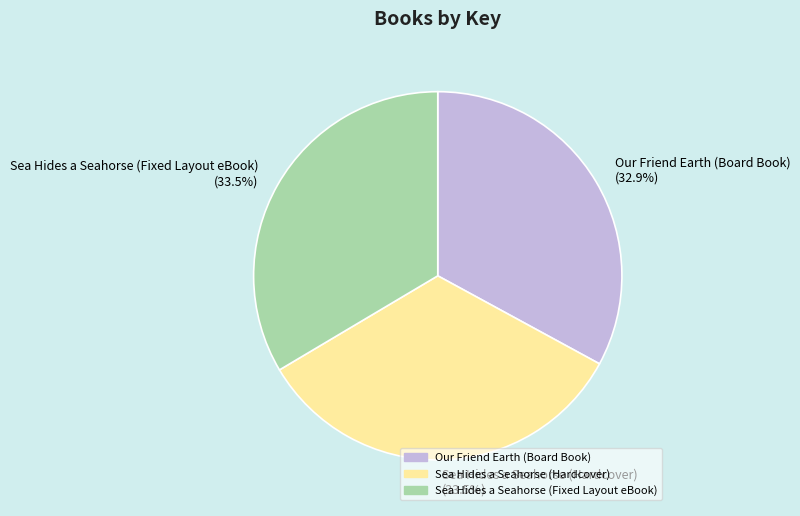

Count the number of slices in the pie.

3